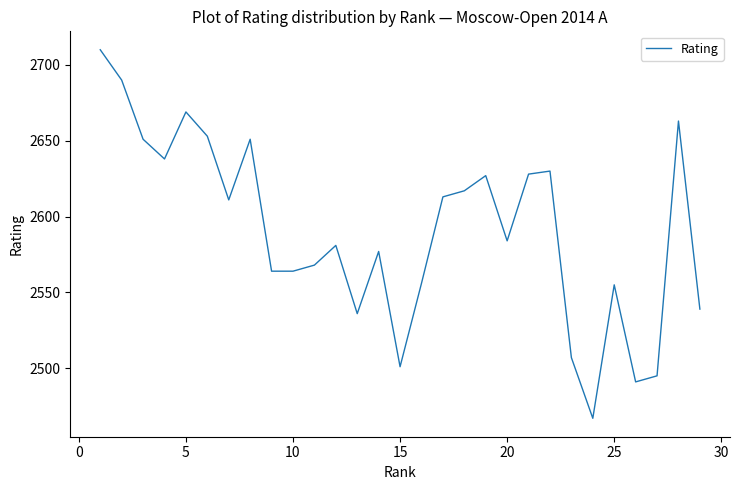

What is the greatest value displayed?

2710